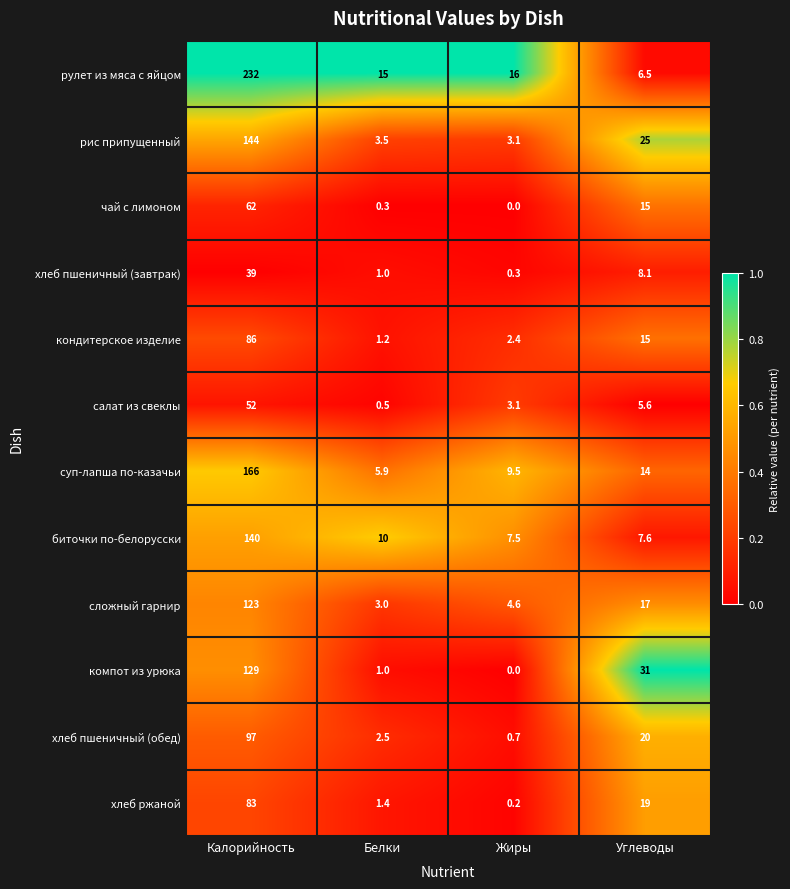

Which series has the widest spread of values?

рулет из мяса с яйцом